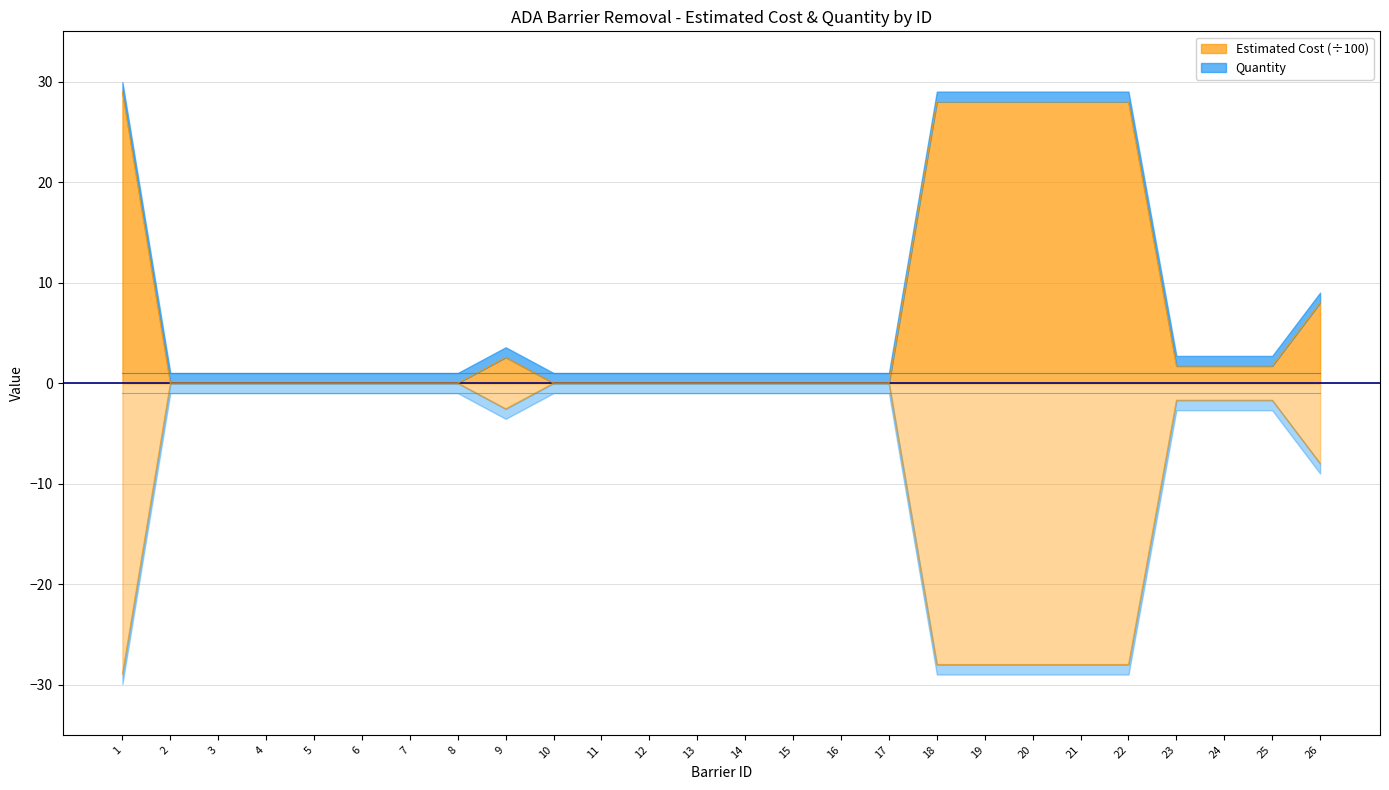

What is the value of the 23rd point from the left?

1.7